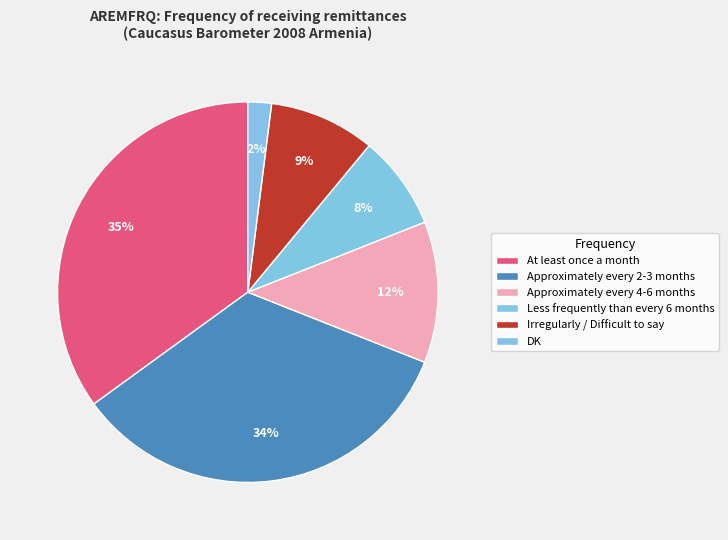

What is the total percentage of Approximately every 2-3 months and DK?

36.0%